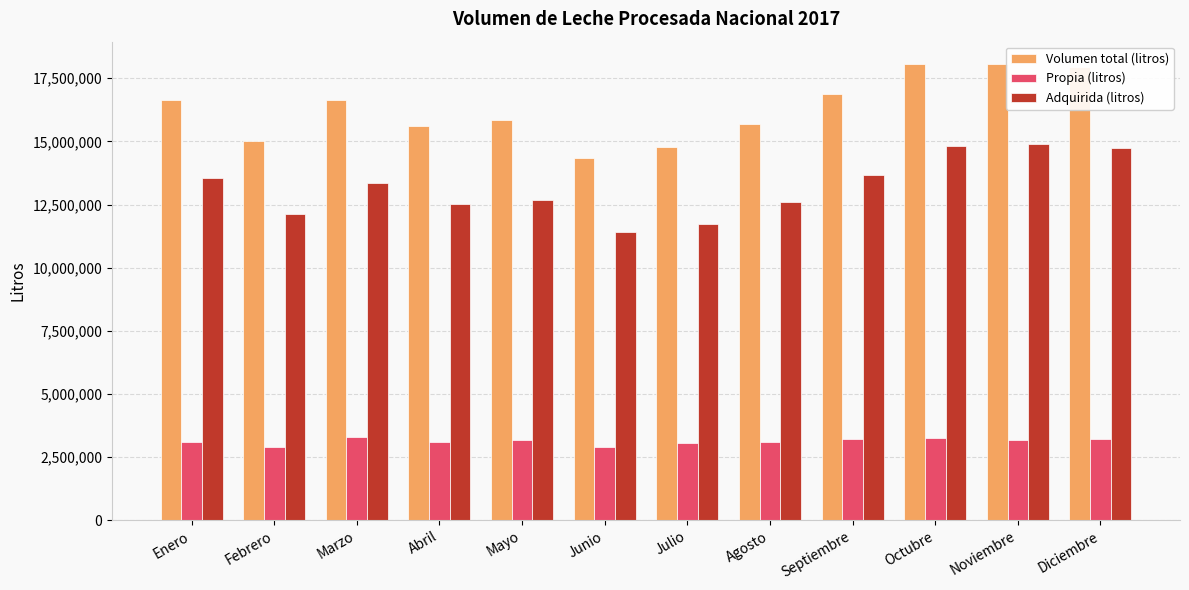

What is the value of the Volumen total (litros) bar at the 3rd from the left?

16655665